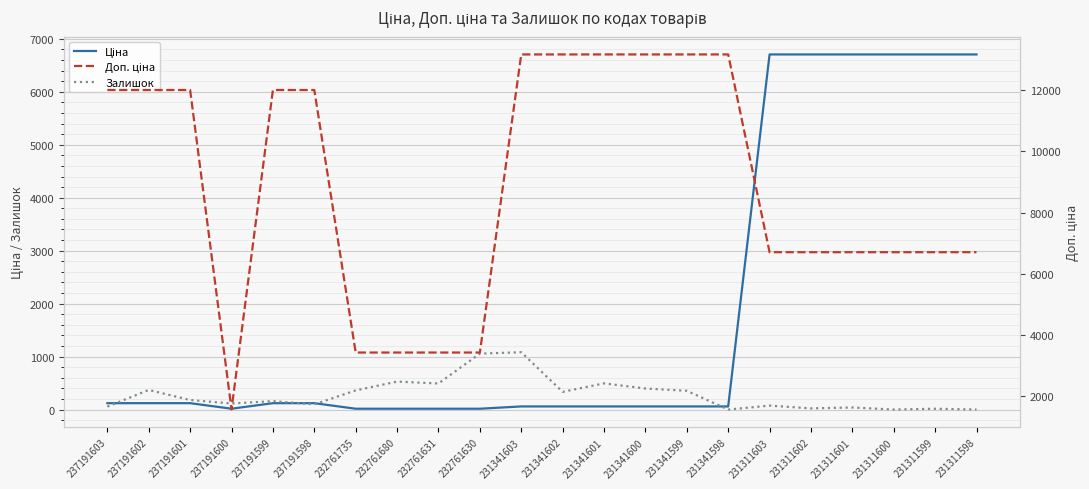

Is it true that Ціна equals 4604.0 at 231311603?

False